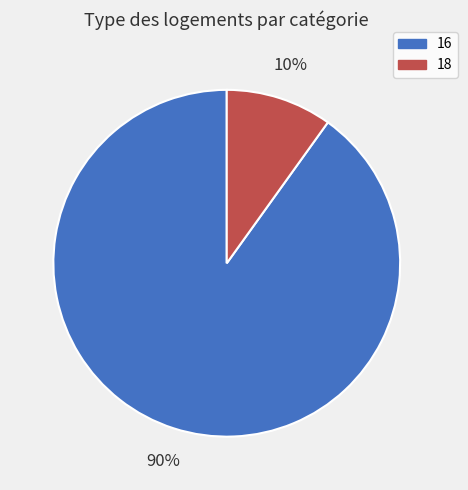

To the nearest percent, what is the combined percentage of 16 and 18?

100%